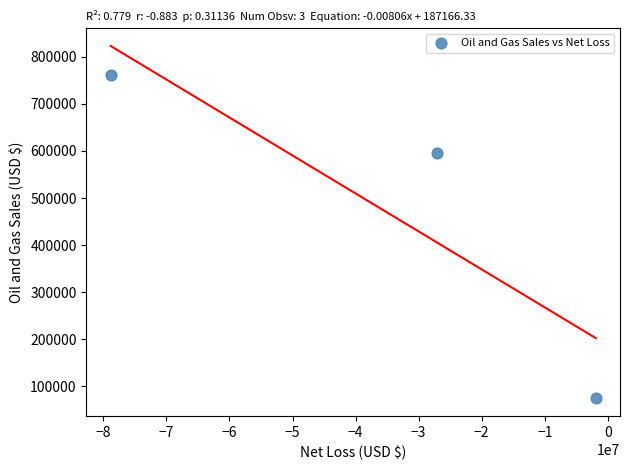

What is the average Y value?

477129